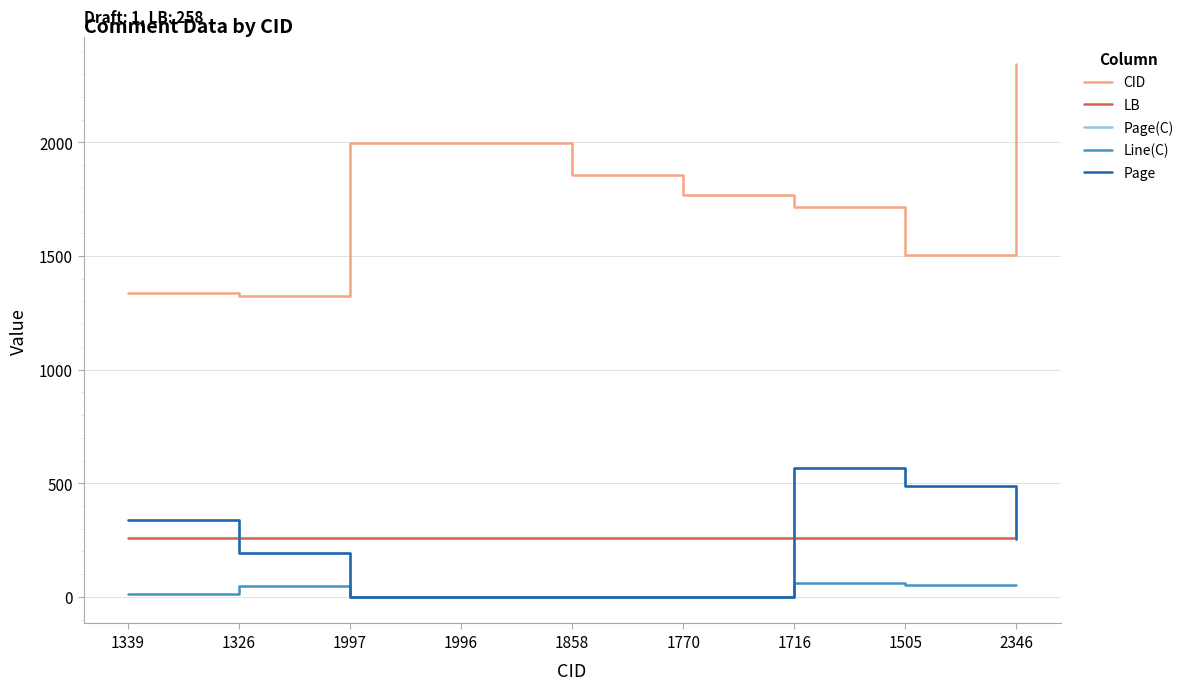

Rank the series by their maximum value, from highest to lowest.

CID, Page(C), Page, LB, Line(C)